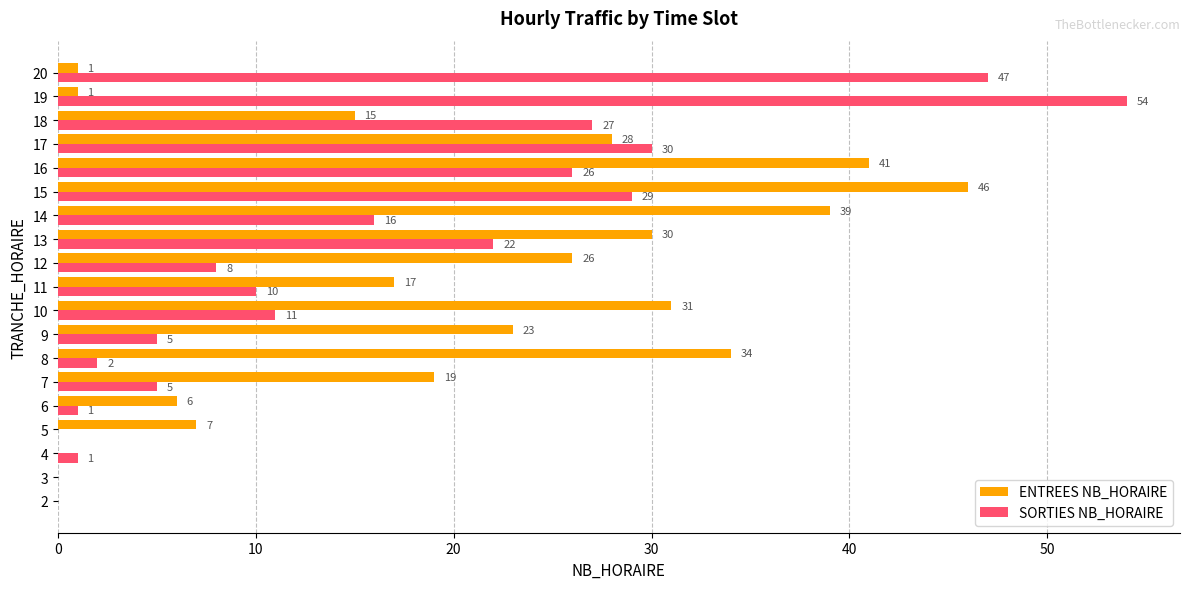

Which series changed the most between 18 and 20?

SORTIES NB_HORAIRE